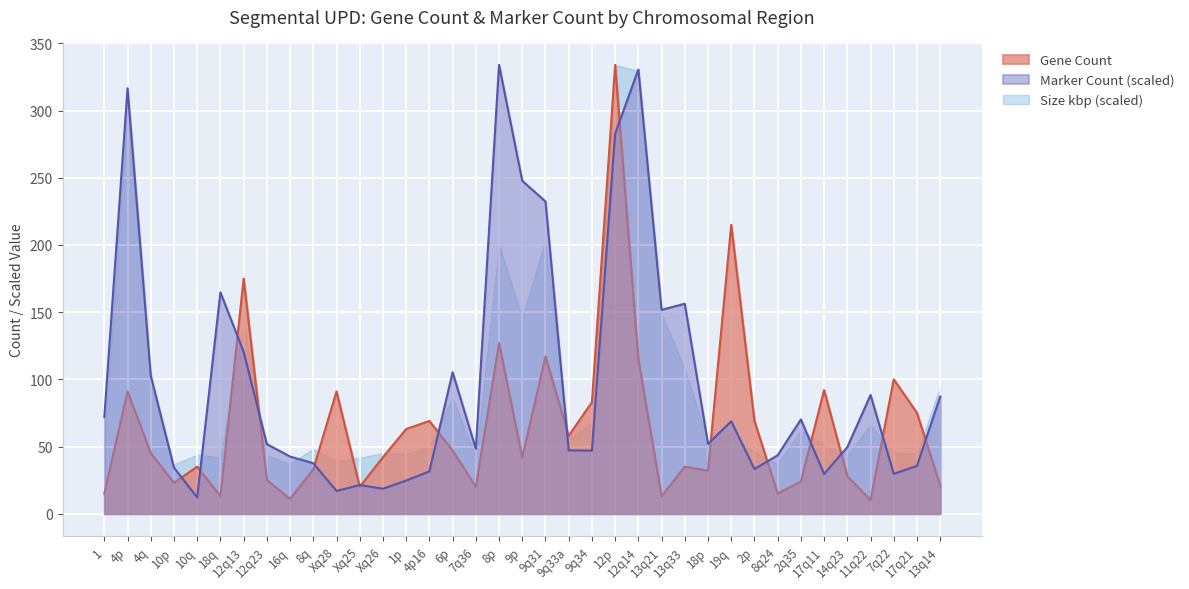

Reading left to right, extract all data points from this chart.

Gene Count: 15.0	91.0	45.0	23.0	35.0	13.0	175.0	25.0	11.0	33.0	91.0	20.0	42.0	63.0	69.0	47.0	20.0	127.0	42.0	117.0	58.0	83.0	334.0	115.0	13.0	35.0	32.0	215.0	69.0	15.0	24.0	92.0	28.0	10.0	100.0	75.0	21.0
Marker Count: 71.9	316.6	102.8	34.2	12.1	164.7	120.4	51.8	42.5	37.5	16.9	21.4	18.6	24.7	31.5	105.2	48.3	334.0	247.7	232.3	47.1	46.9	282.7	330.6	151.7	156.2	52.0	68.8	33.2	43.5	70.2	29.6	49.6	88.3	29.7	35.6	87.1